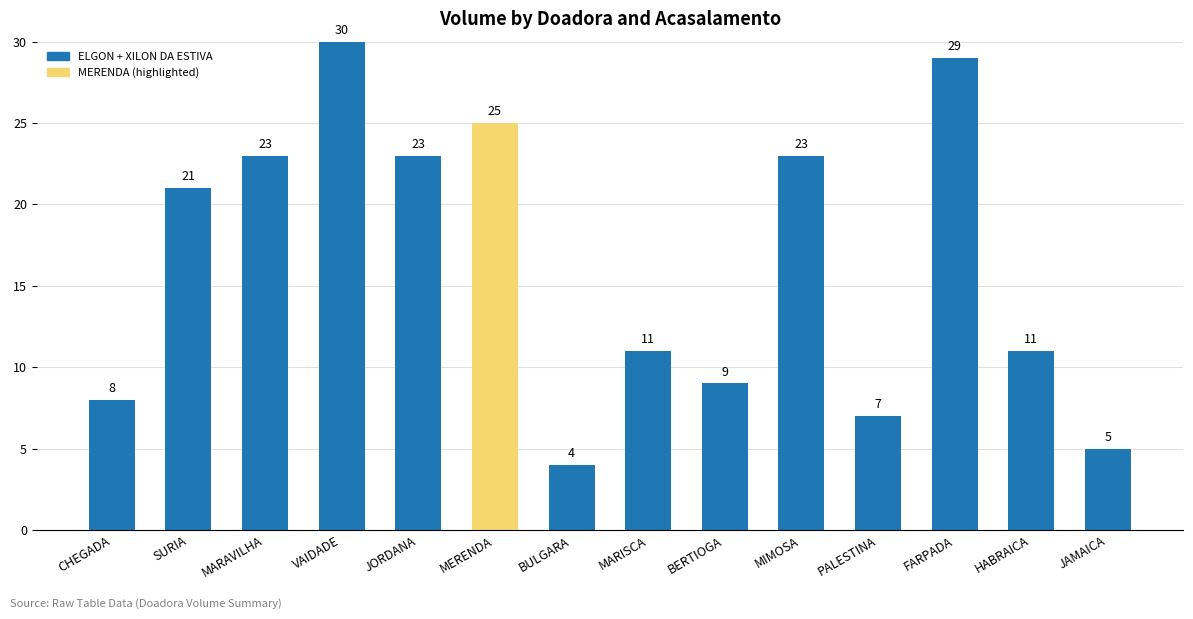

What is the difference between the maximum and second lowest values?

25